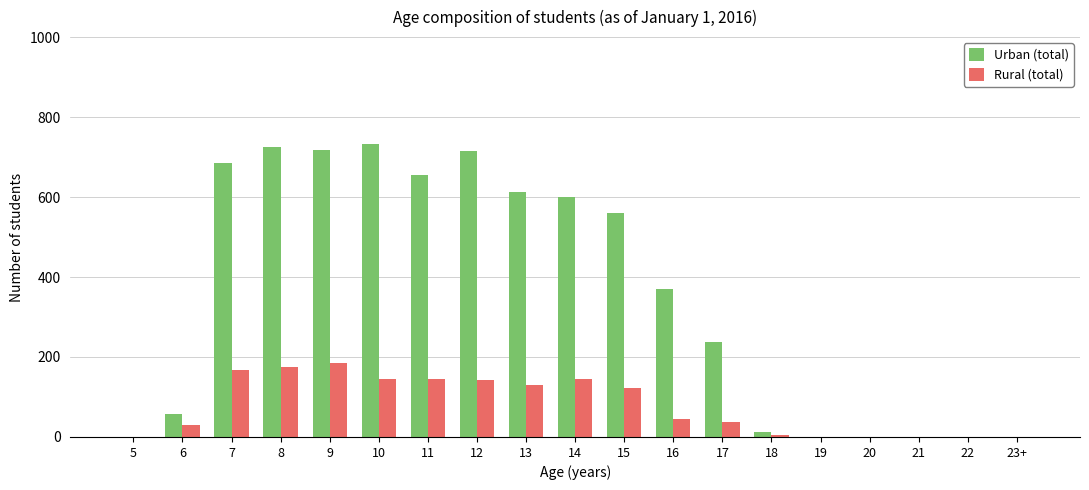

What is the highest value of the Rural (total) series?

184